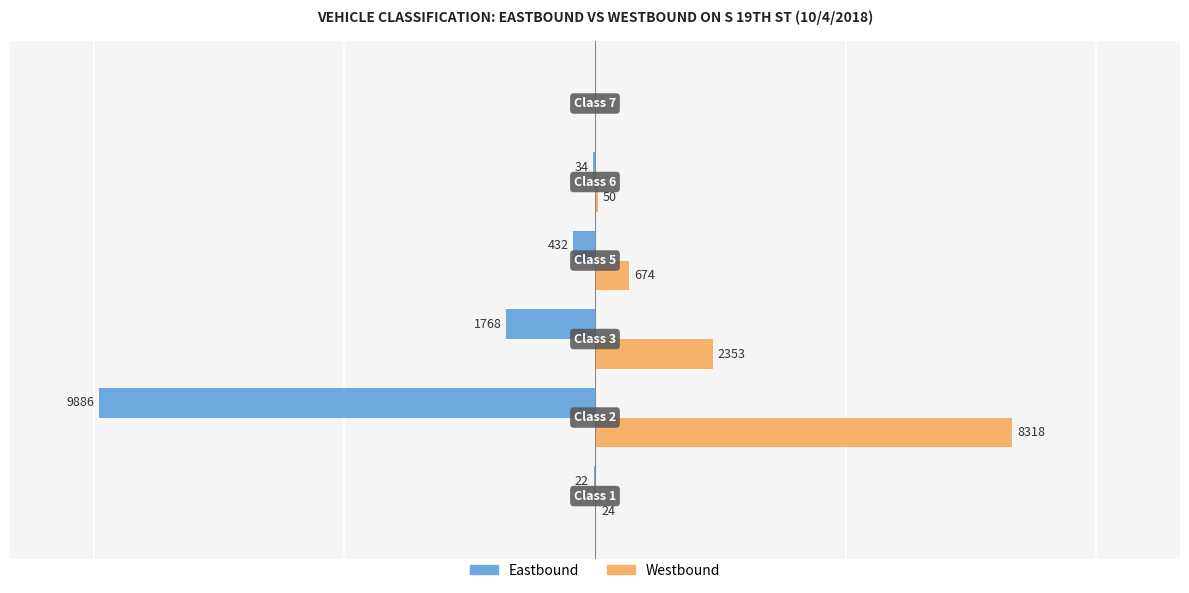

Which series has the largest total across all categories?

Westbound